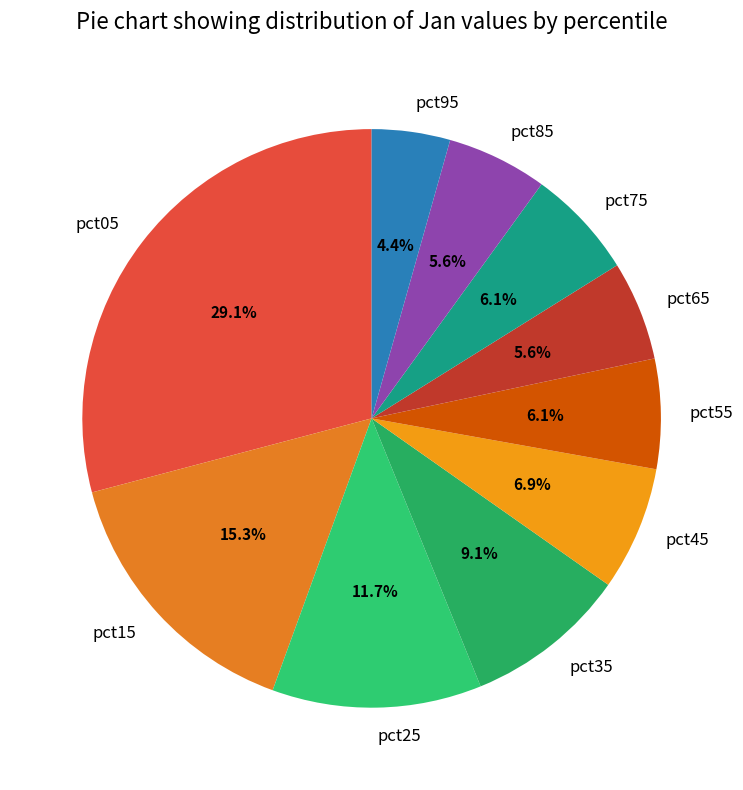

How many segments does this pie chart have?

10